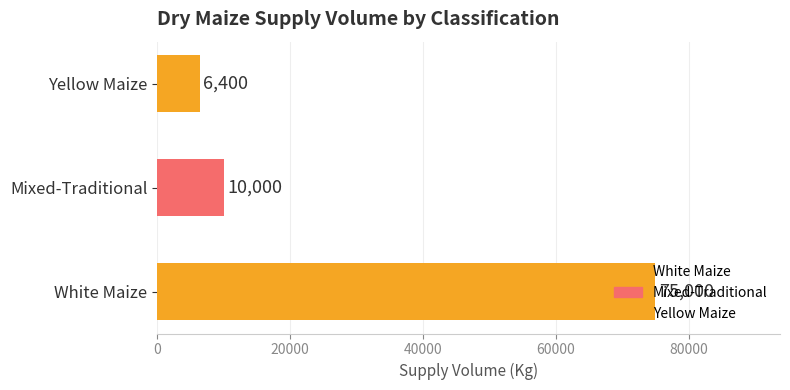

Is it true that the value at Yellow Maize is 6400?

True